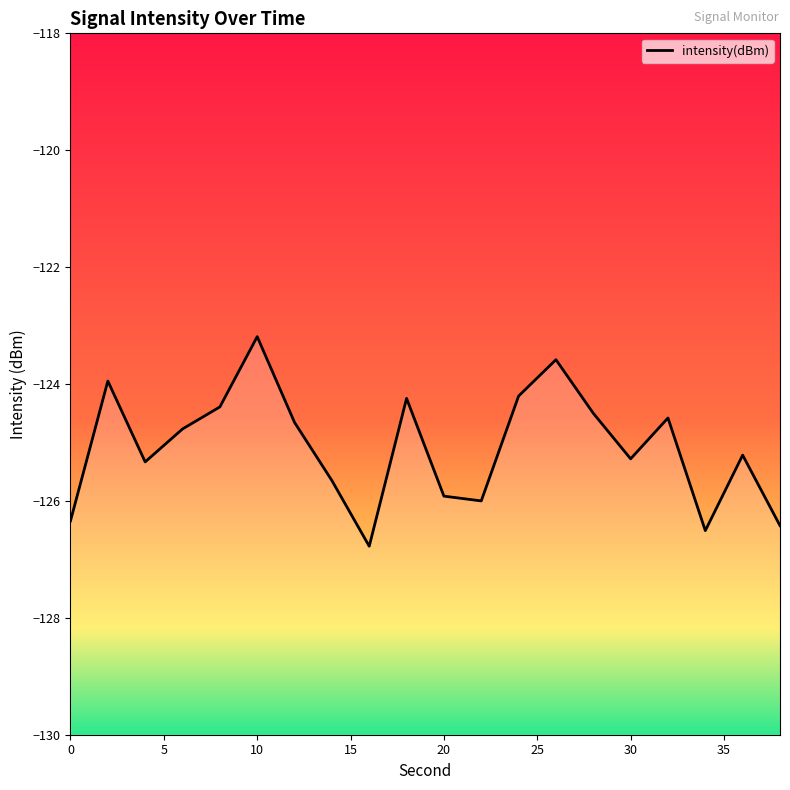

Is it true that the value at 30 is -206.3?

False